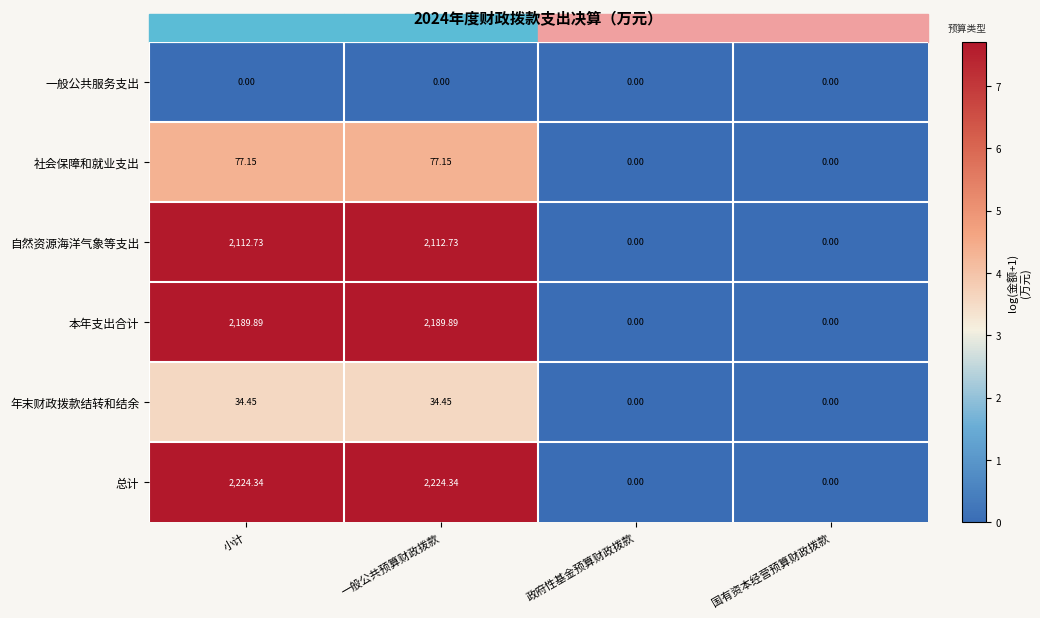

Which series has the largest total across all categories?

总计